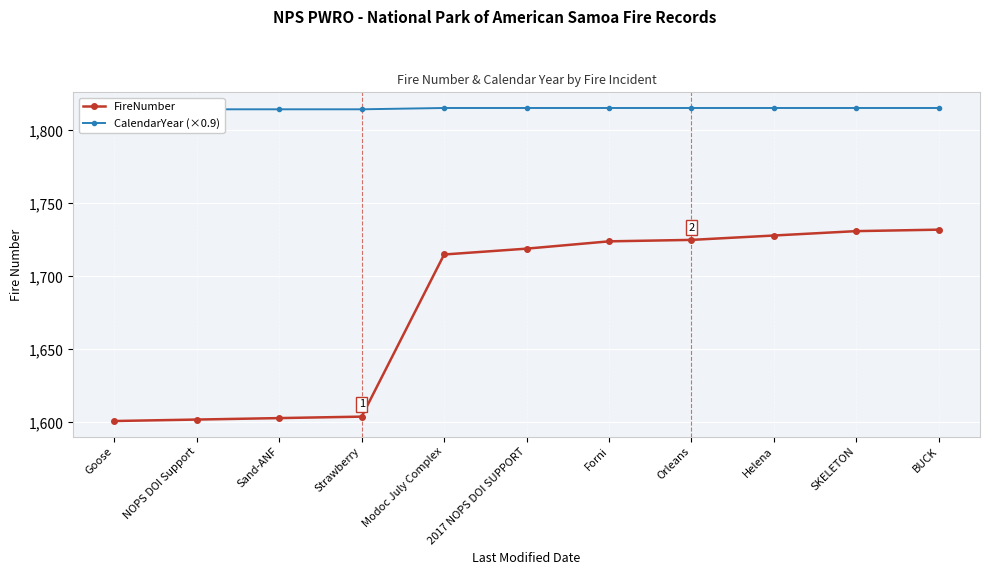

Which label corresponds to the largest value in the chart?

Modoc July Complex